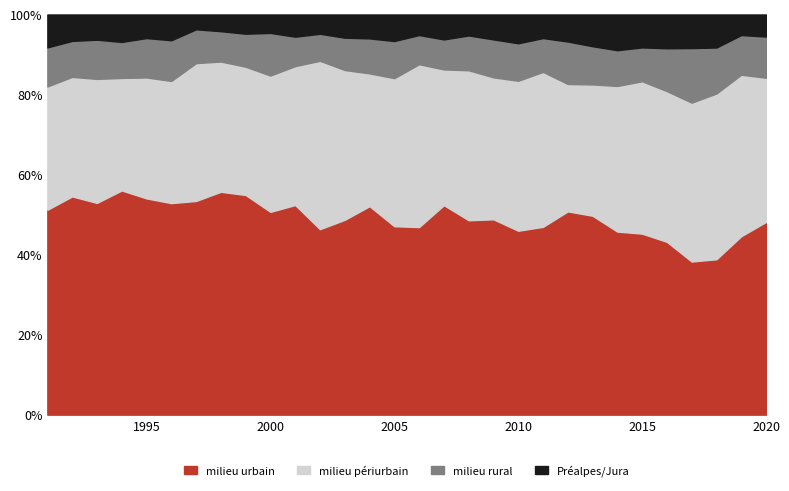

What is the lowest value of the milieu urbain series?

38.3